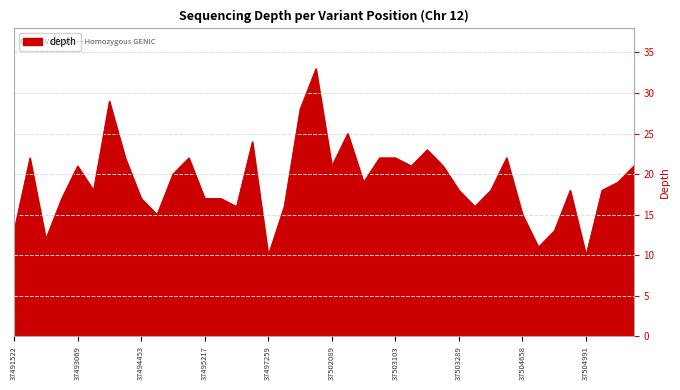

What is the greatest value displayed?

33